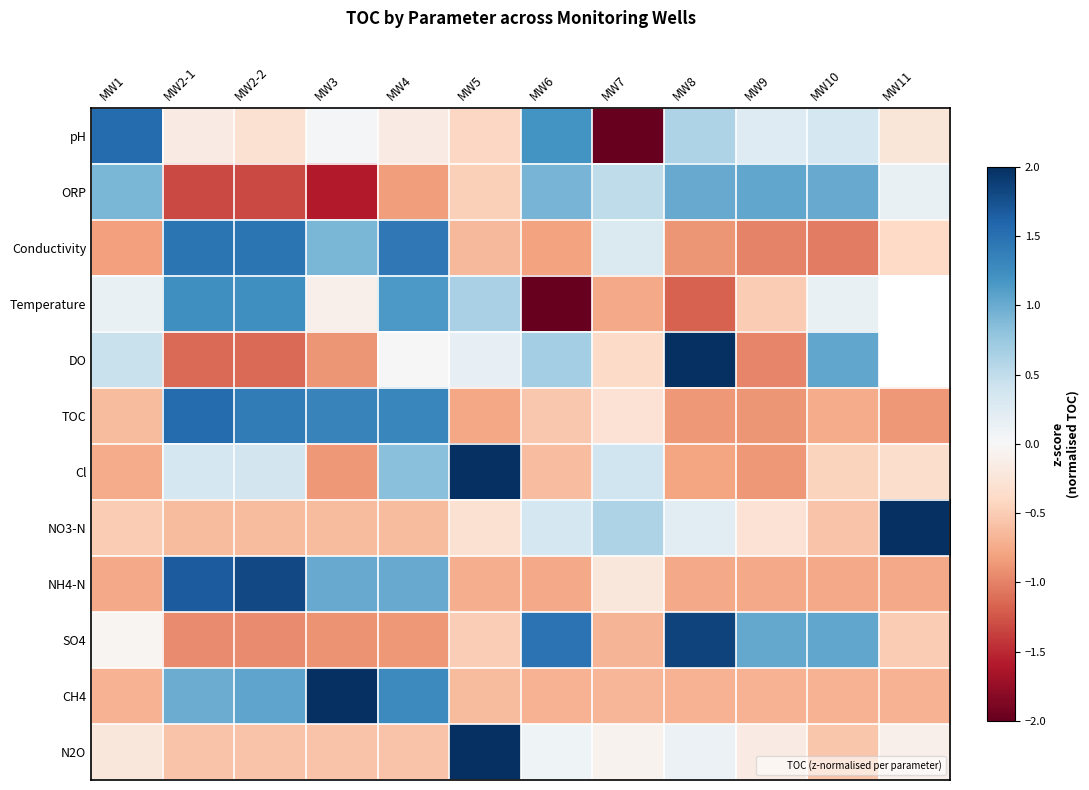

How many series are shown in this chart?

12